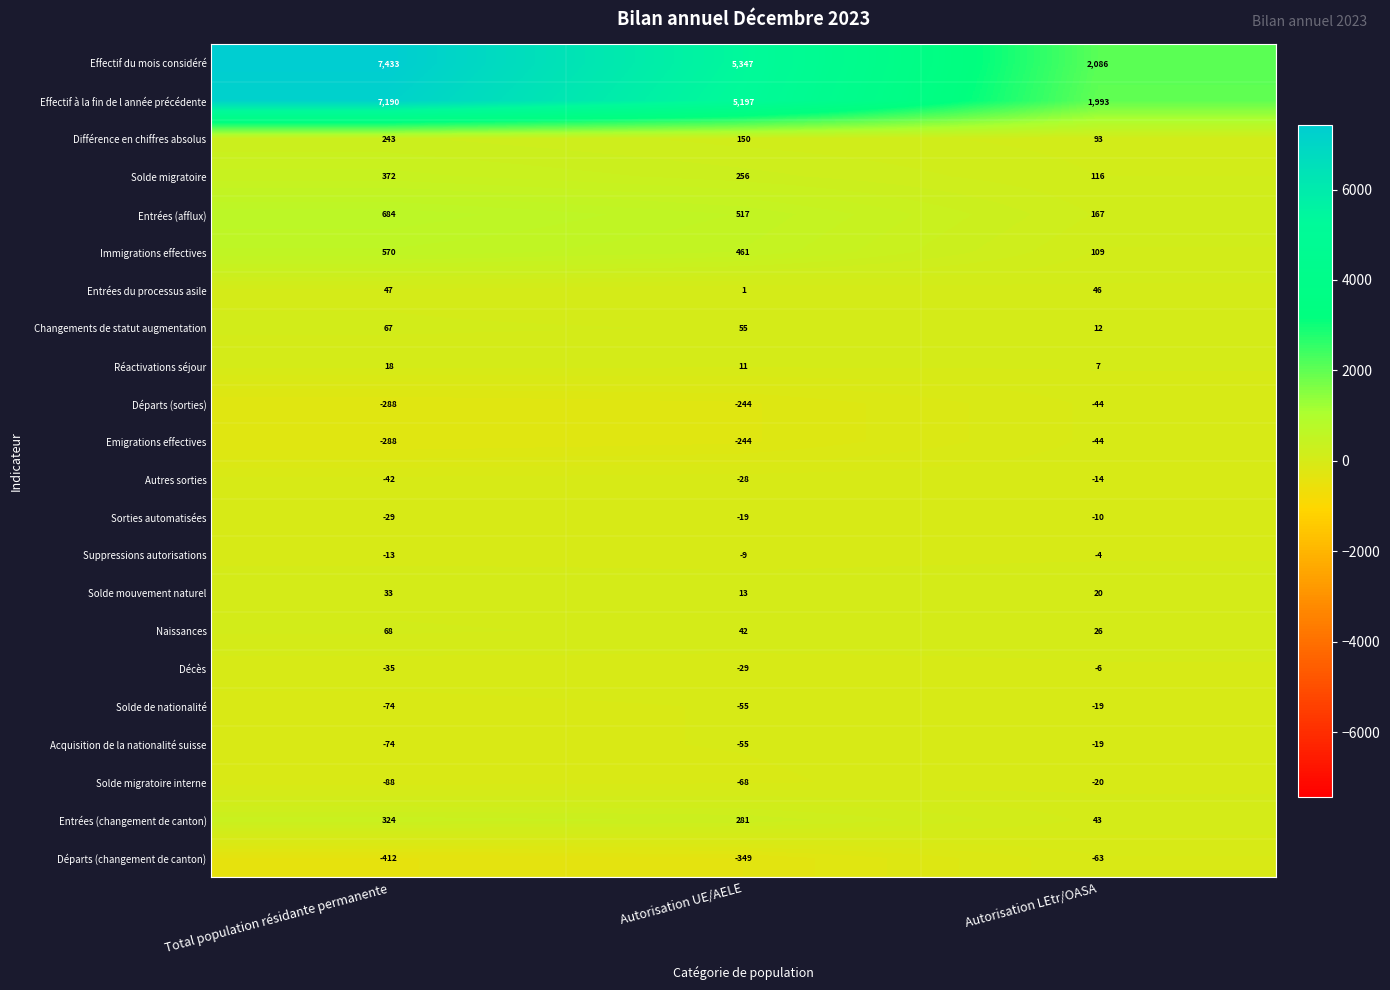

What is the sum of the Décès values at Autorisation LEtr/OASA and Autorisation UE/AELE?

-35